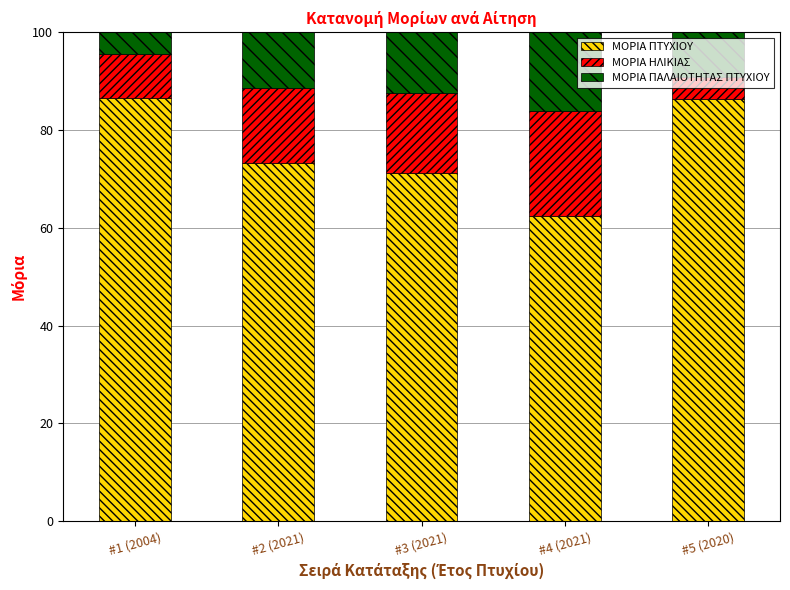

What is the total value across all series at #3 (2021)?

100.0